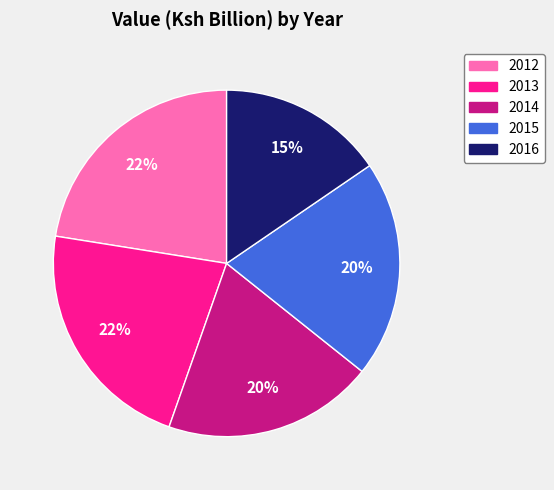

Is there a majority slice in this chart?

No